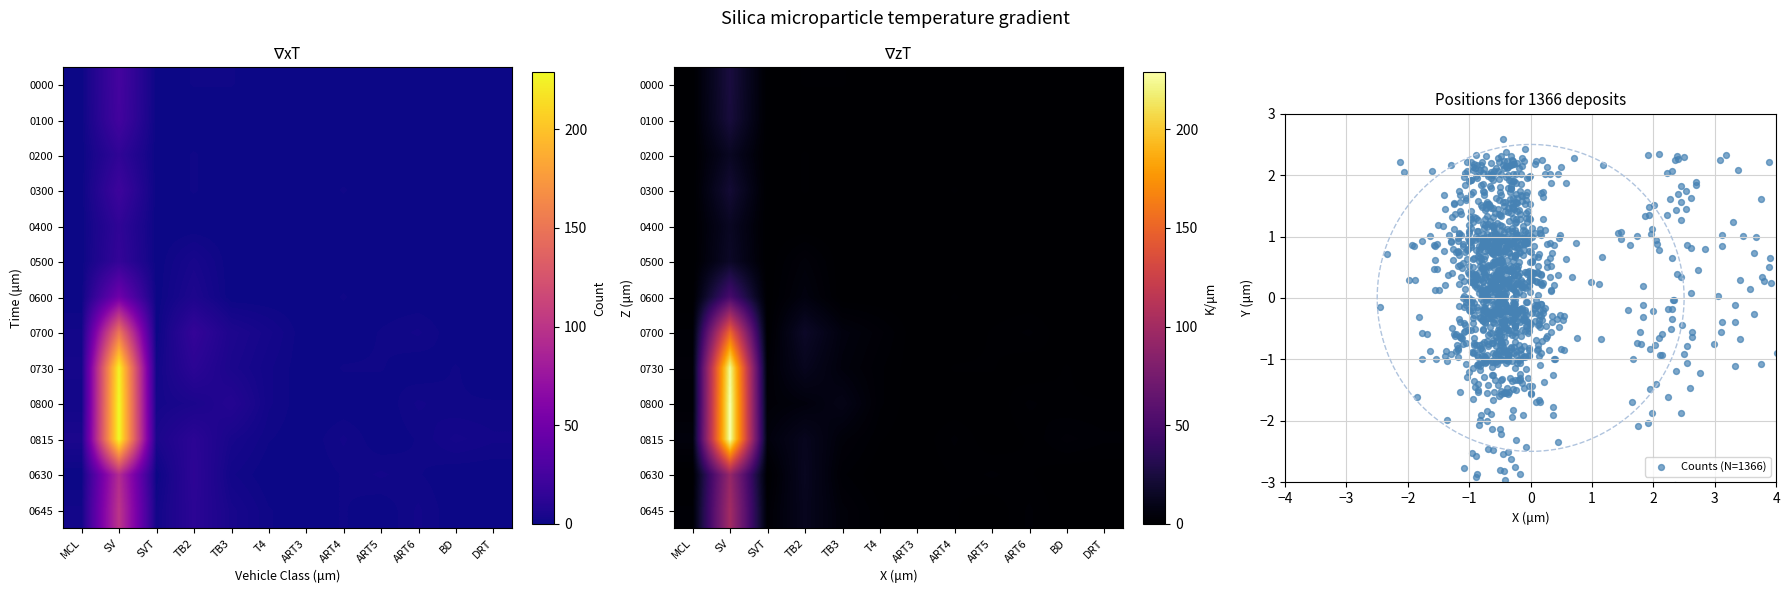

At which label does 0815 first exceed 3?

MCL